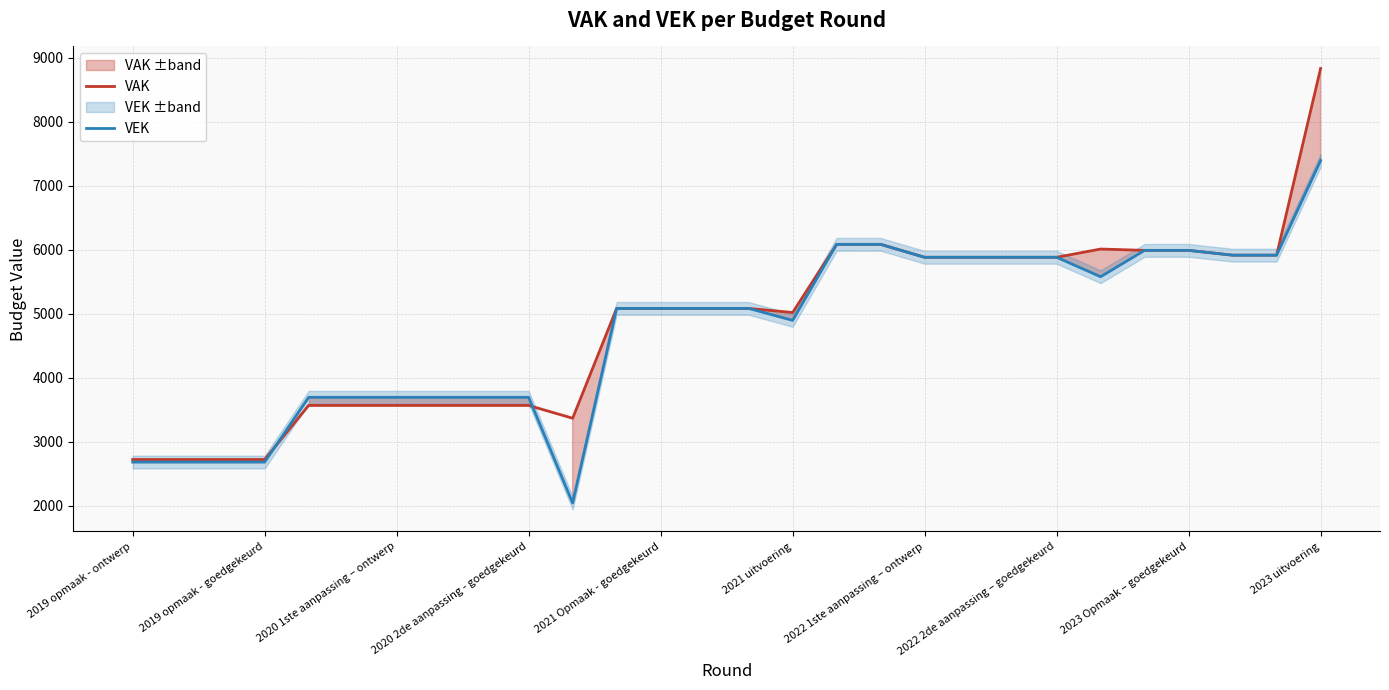

True or false: VAK has a value of 9137 at 2021 Opmaak - goedgekeurd.

False